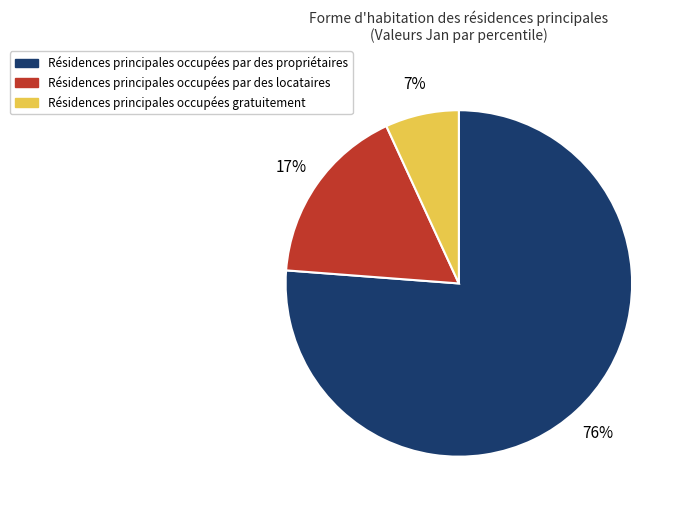

To the nearest percent, what is the average slice percentage?

33%